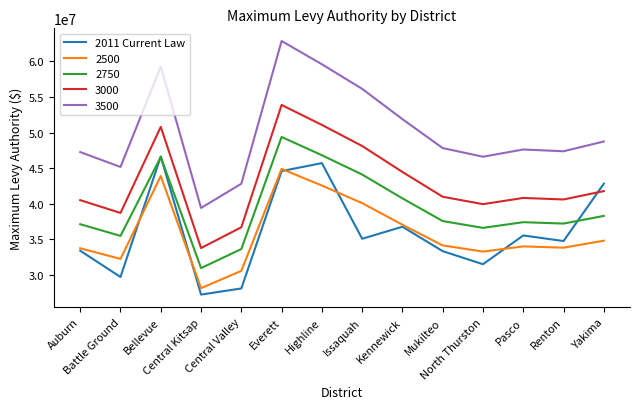

True or false: 3000 and 2500 cross at least once.

False